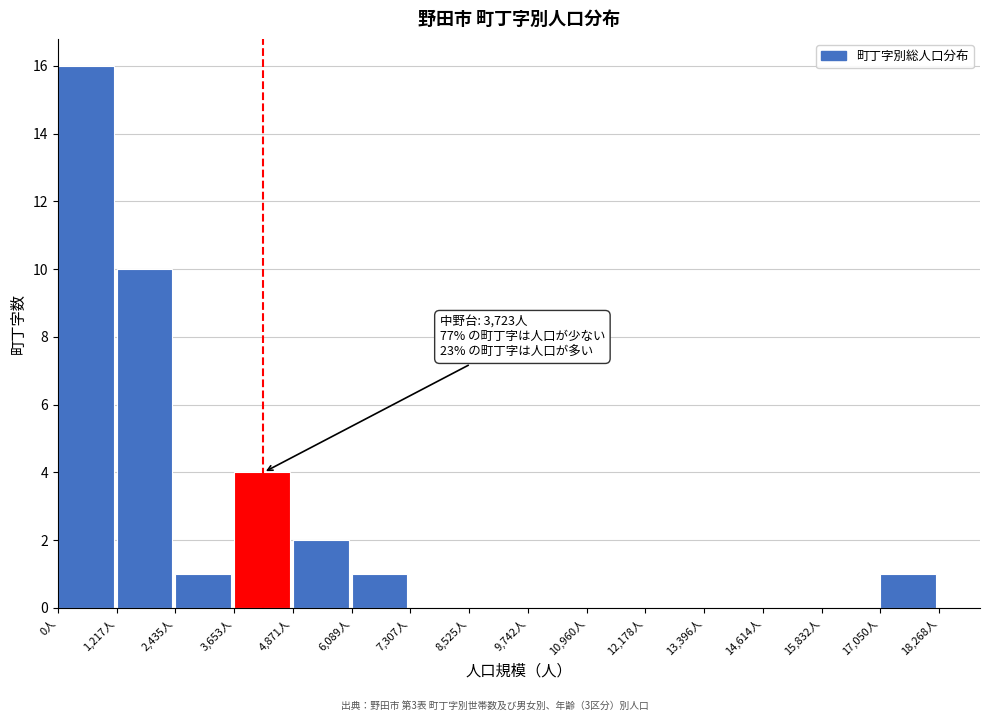

Which range on the x-axis has the tallest bar?

0 to 1200